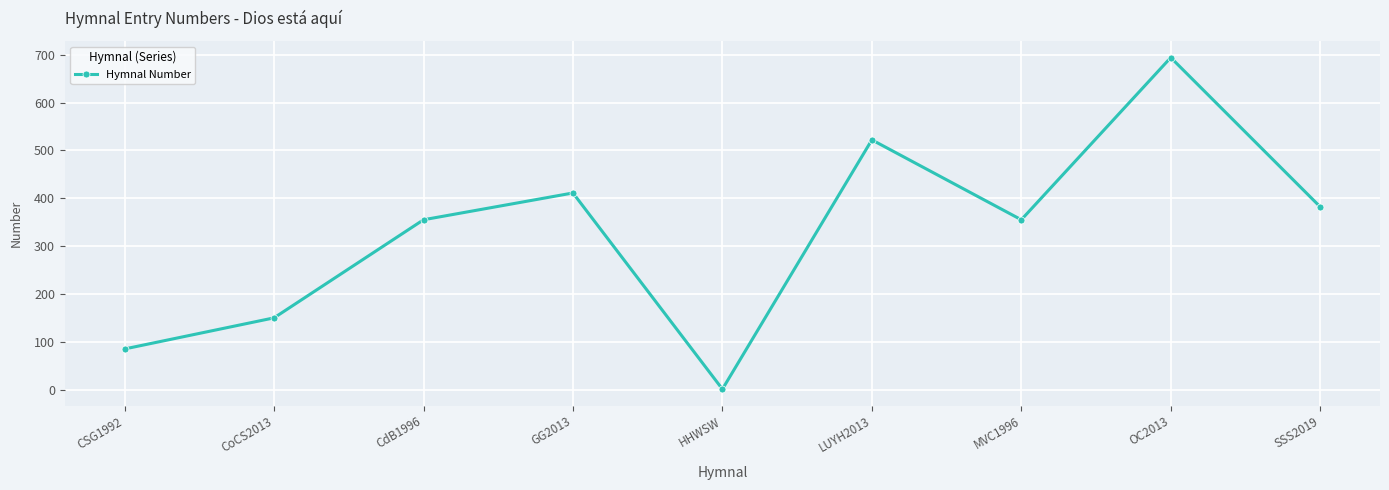

Which category has the lowest value across all series?

HHWSW